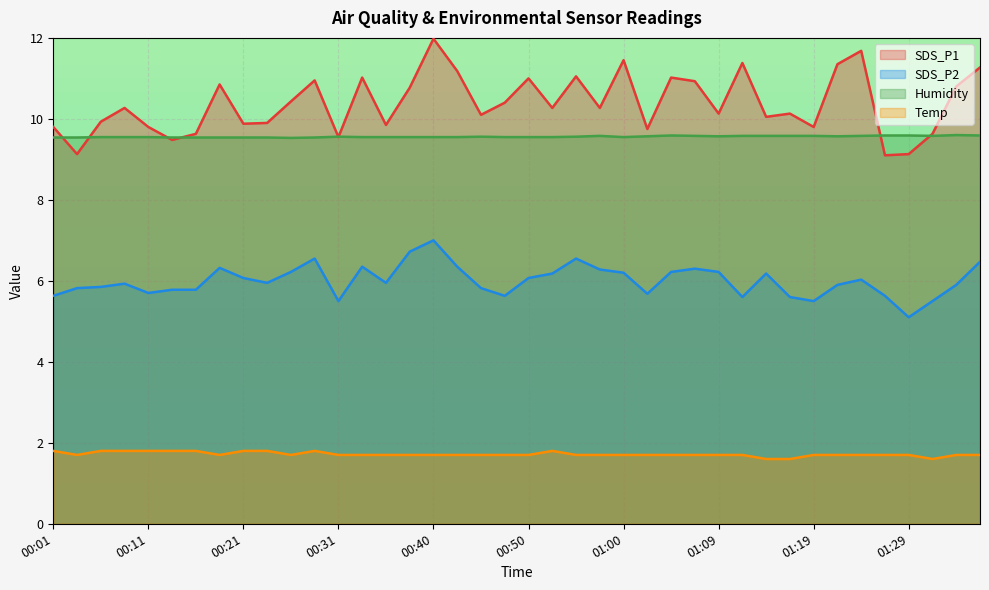

List the labels in order of Temp value, smallest first.

01:14, 01:17, 01:31, 00:04, 00:18, 00:26, 00:31, 00:33, 00:35, 00:38, 00:40, 00:43, 00:45, 00:48, 00:50, 00:55, 00:57, 01:00, 01:02, 01:05, 01:07, 01:09, 01:12, 01:19, 01:22, 01:24, 01:27, 01:29, 01:34, 01:36, 00:01, 00:06, 00:09, 00:11, 00:14, 00:16, 00:21, 00:23, 00:28, 00:52